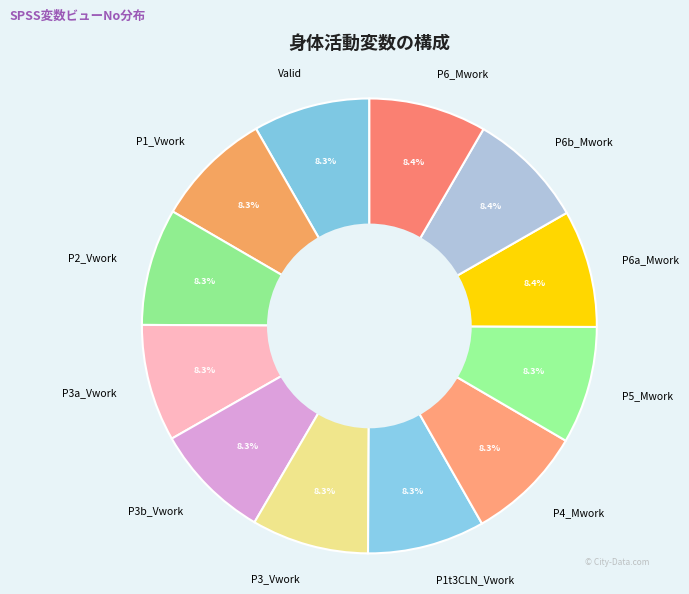

Is it true that P3b_Vwork is 18% of the pie?

False